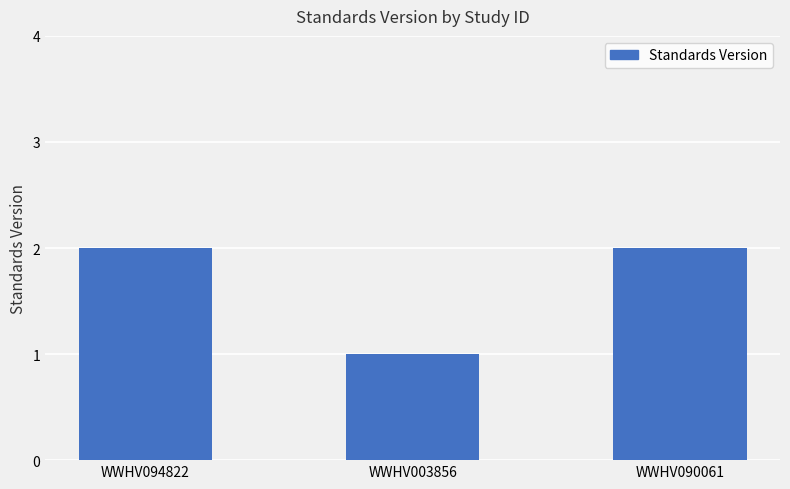

What is the sum of the values at WWHV090061 and WWHV094822?

4